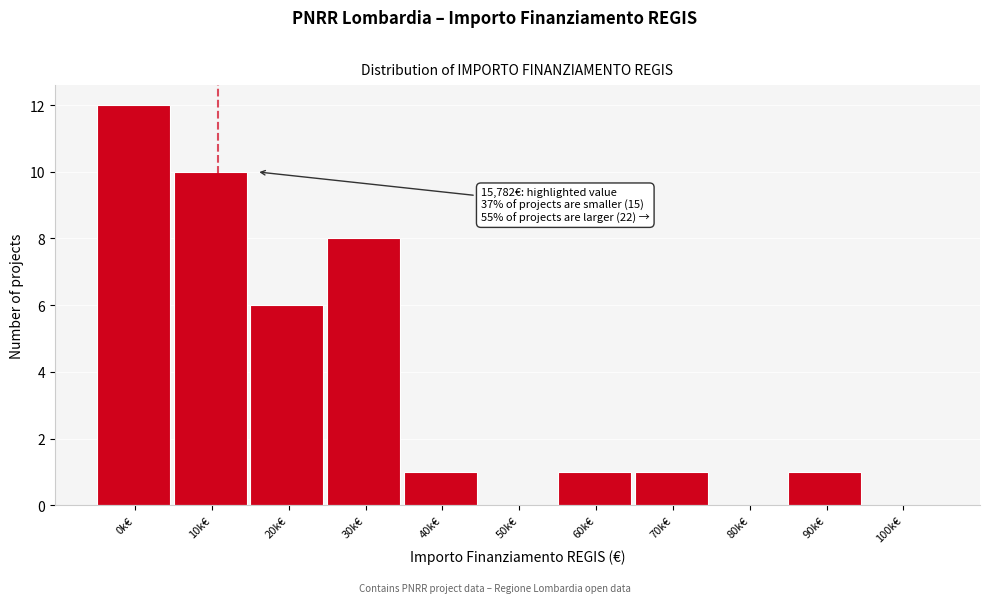

Reading left to right, extract all data points from this chart.

0k€=12	10k€=10	20k€=6	30k€=8	40k€=1	50k€=0	60k€=1	70k€=1	80k€=0	90k€=1	100k€=0